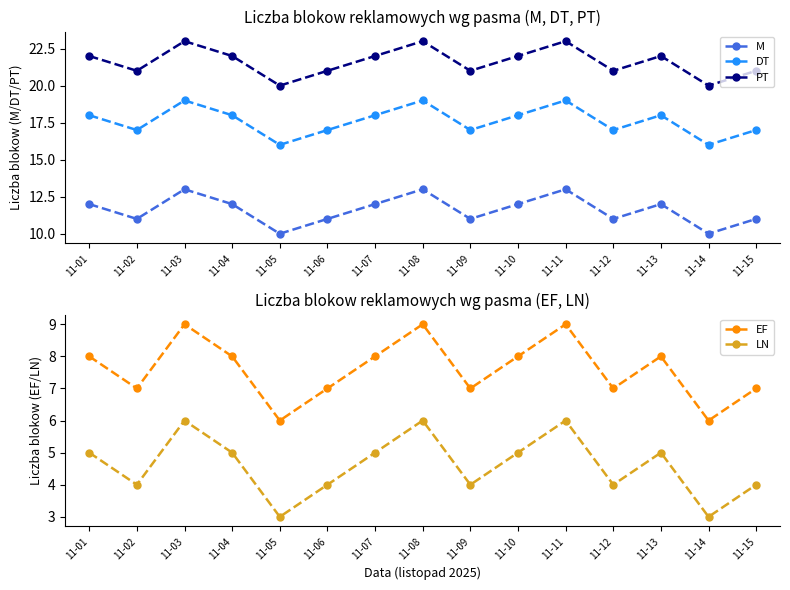

At which label does LN reach its minimum?

11-05